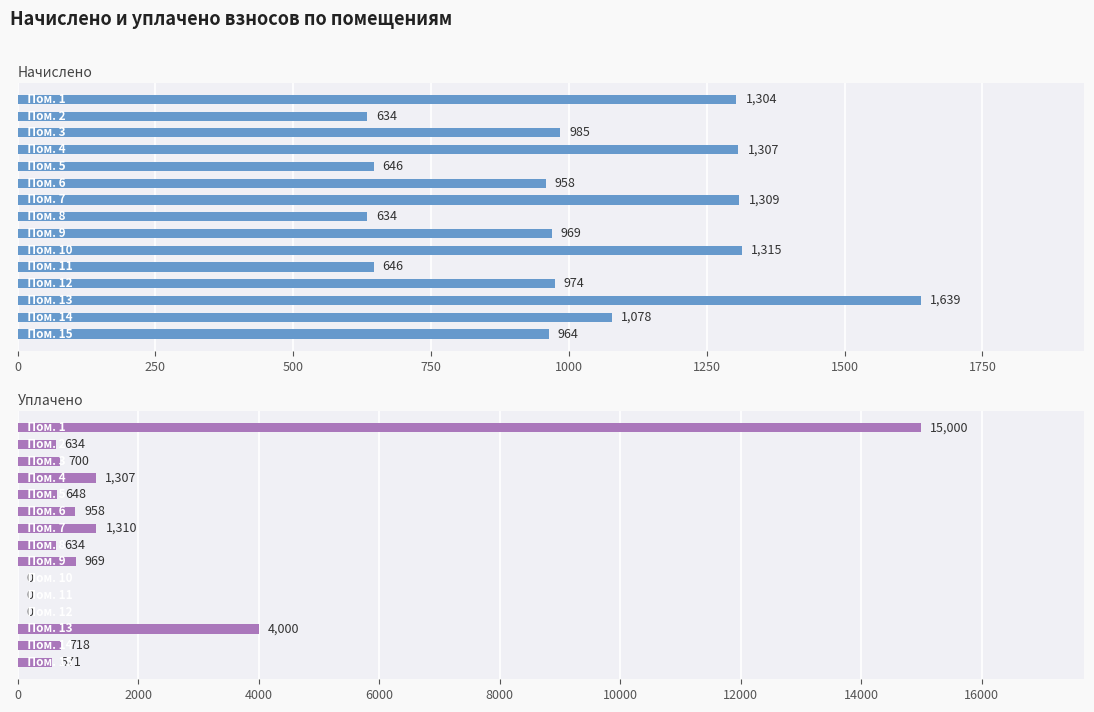

List the series in order of their peak value, lowest first.

начислено, уплачено